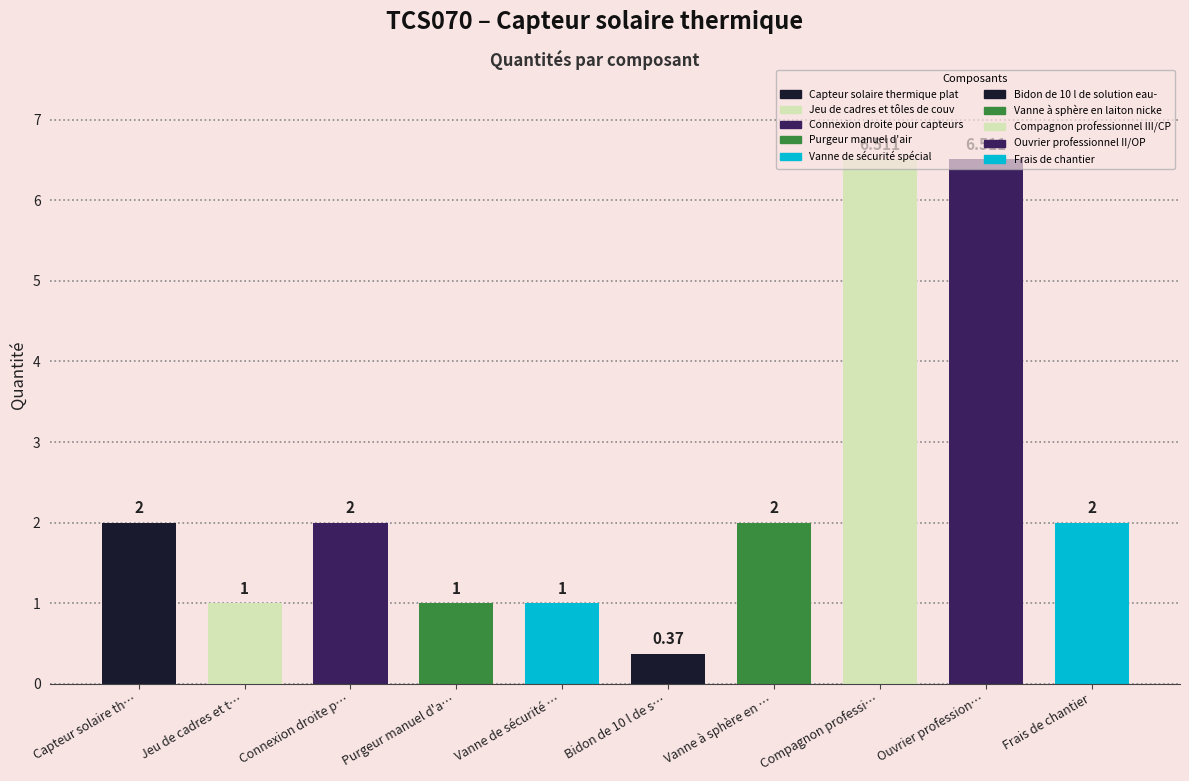

What is the average value?

2.4